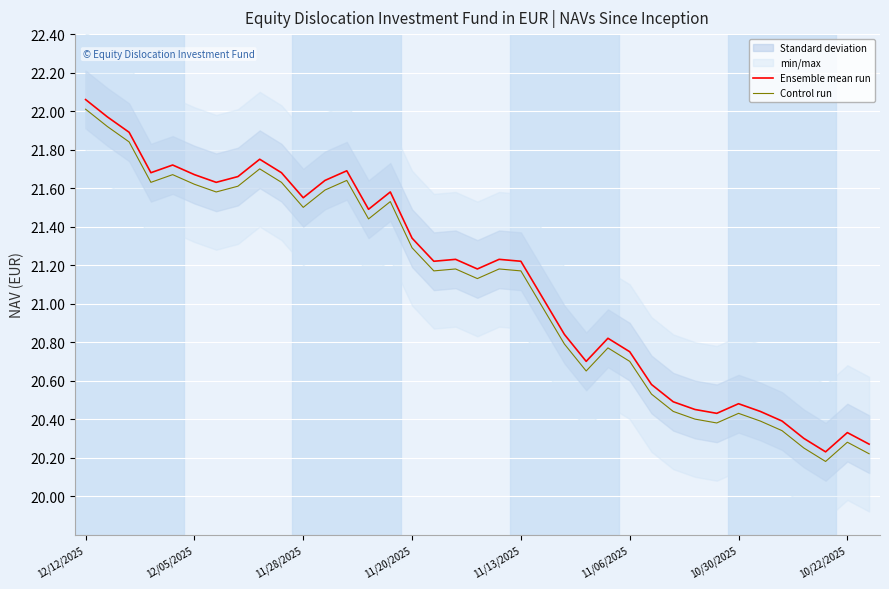

What is the average value of the Control run series?

21.1